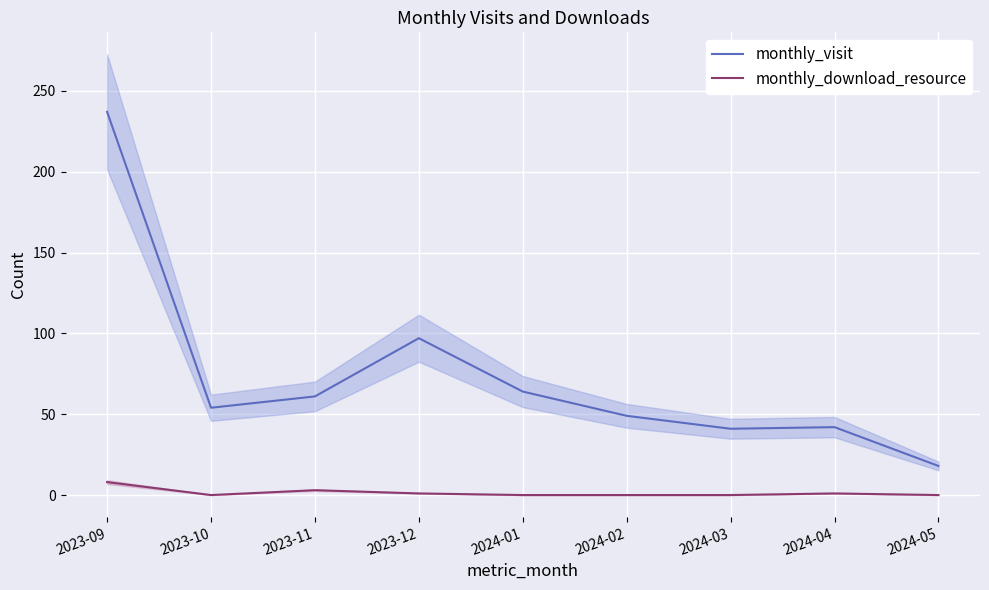

The value of monthly_download_resource at 2024-02 is 0. True or false?

True